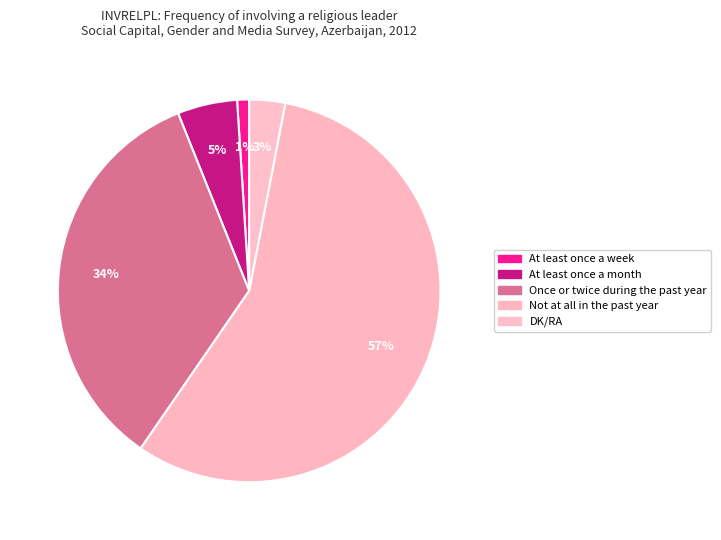

Count the number of slices in the pie.

5